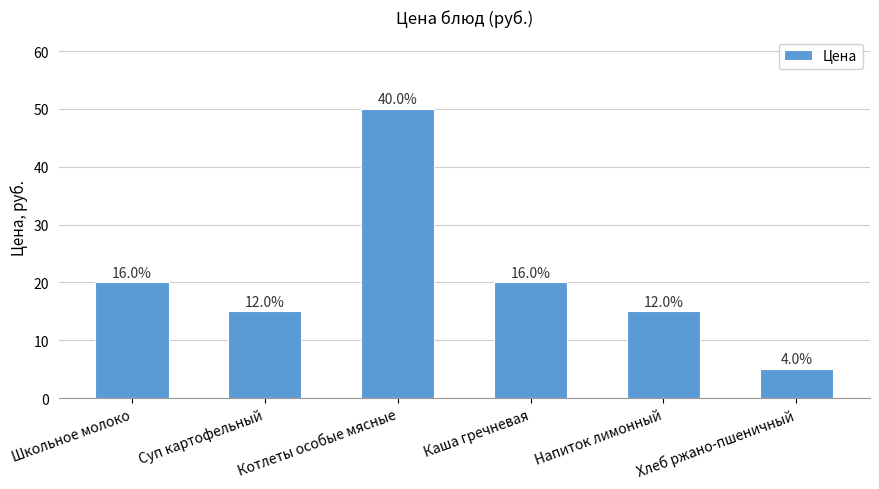

At which label does the data first exceed 20?

Котлеты особые мясные